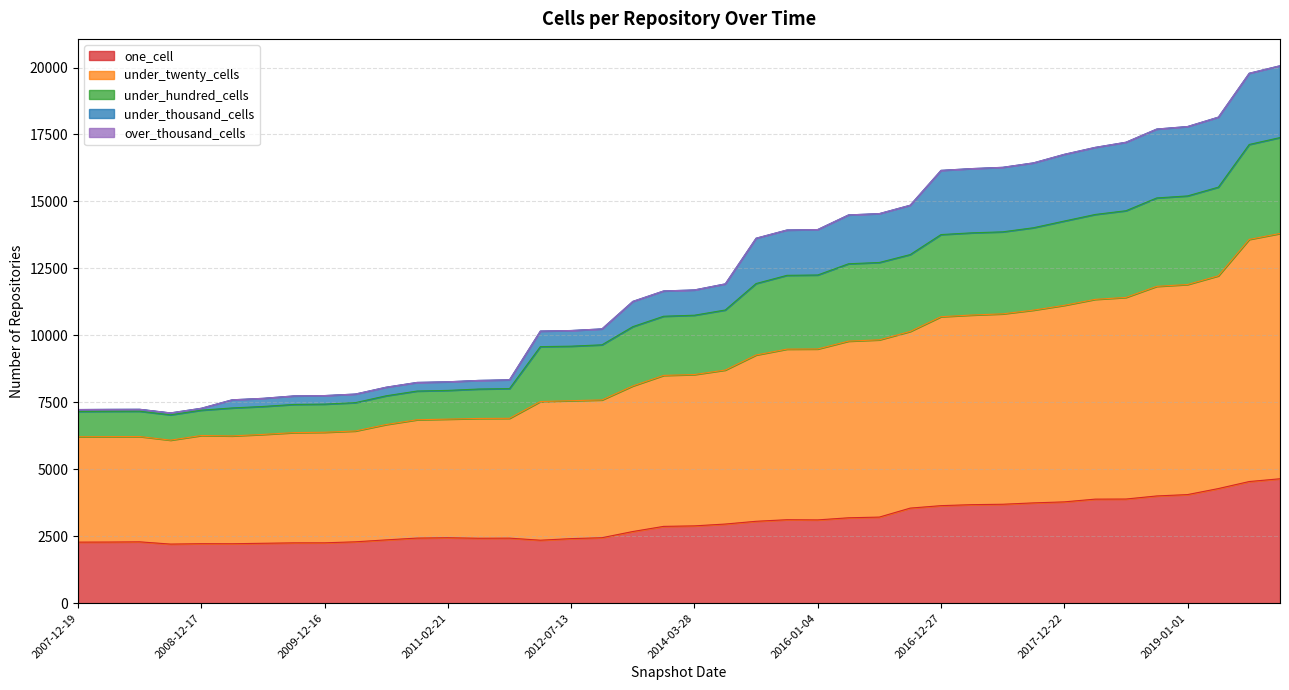

The value of under_twenty_cells at 2017-07-24 is 3770. True or false?

False